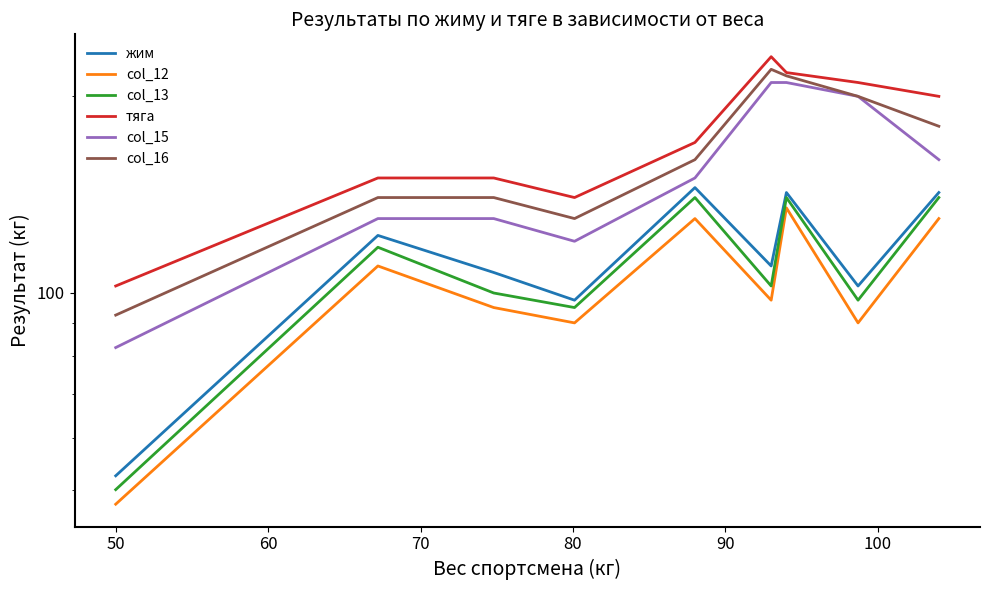

How many values in the col_16 series exceed 160?

4